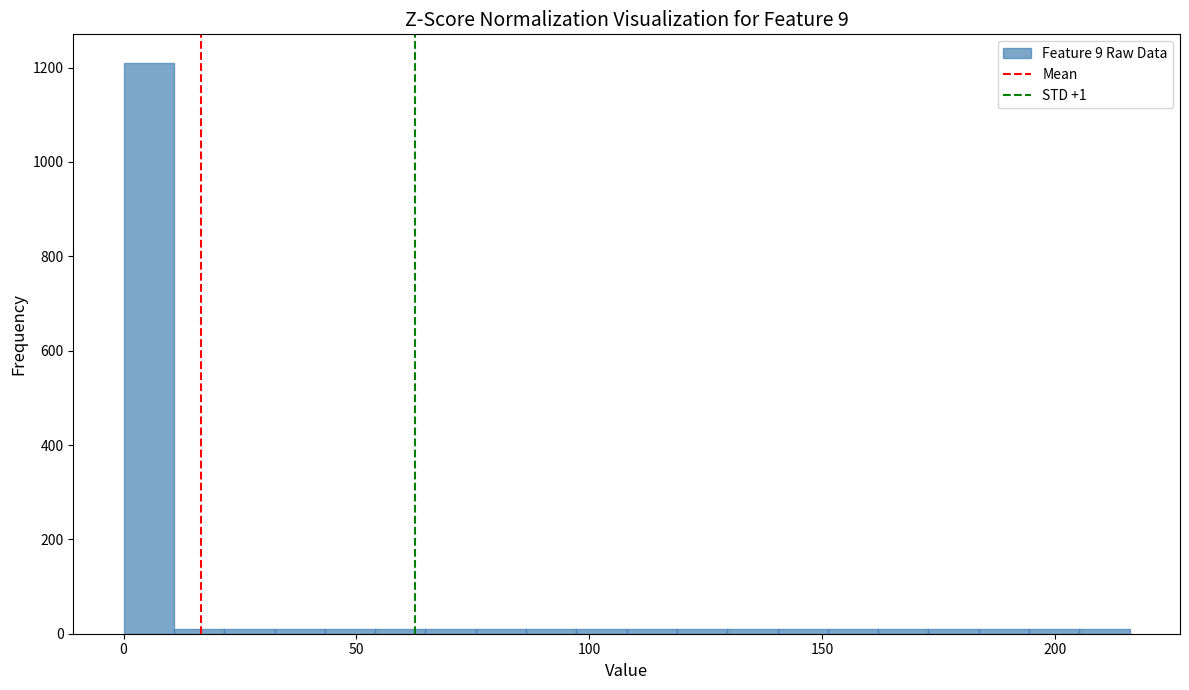

Around what value on the x-axis is the tallest bar? Give the approximate position of its centre, as read against the axis.

5